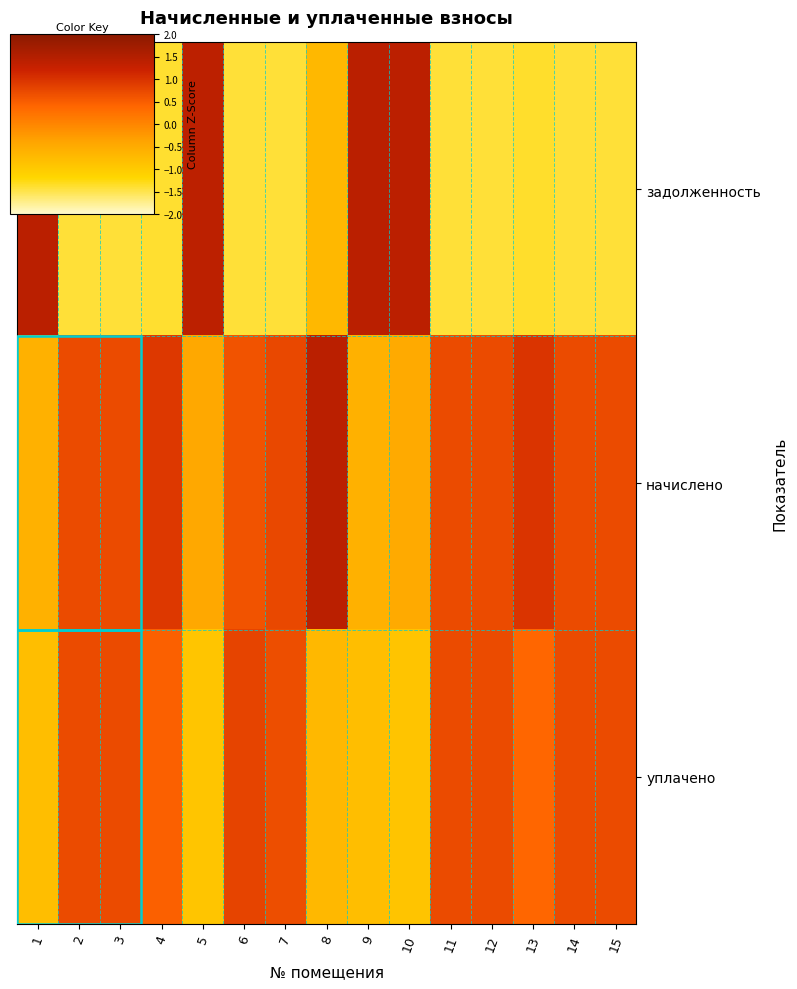

Which has a higher value, 13 or 12?

13